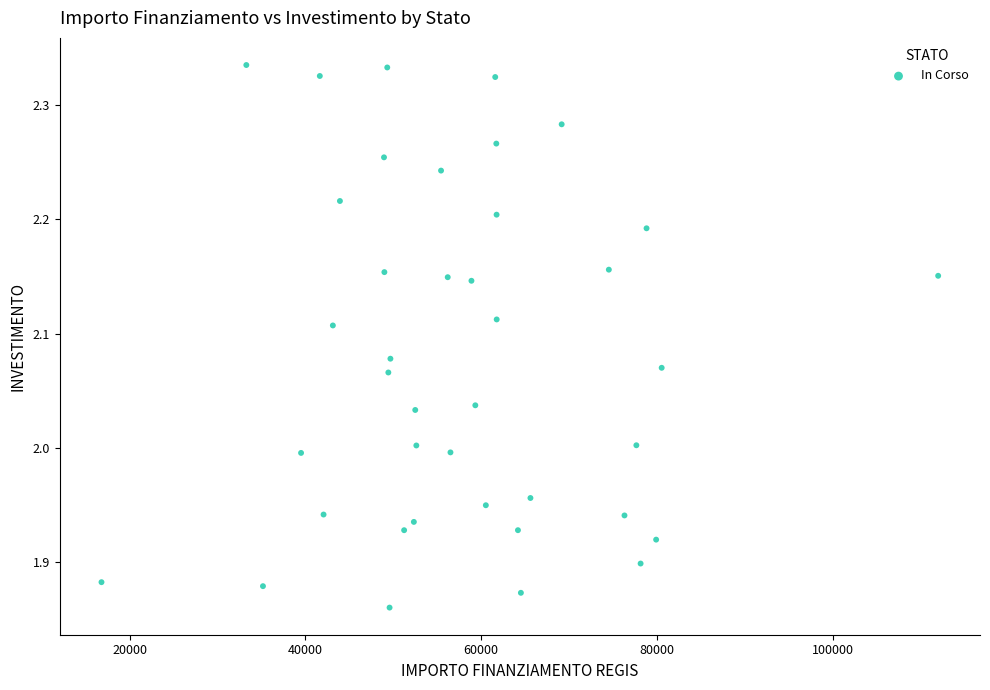

What is the range of Y values (max minus min)?

0.5